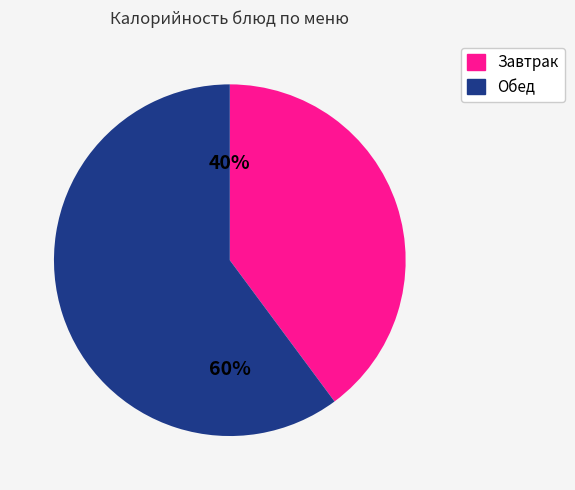

What is the largest slice in the pie chart?

Обед